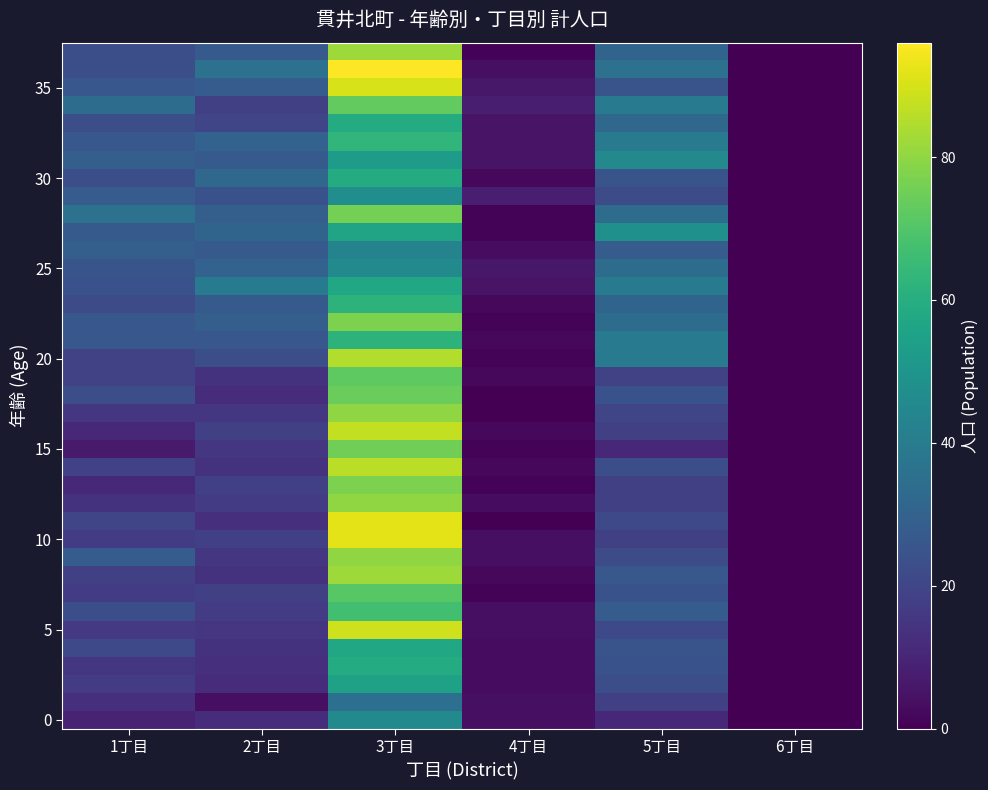

At how many categories does at least one series exceed 90?

1